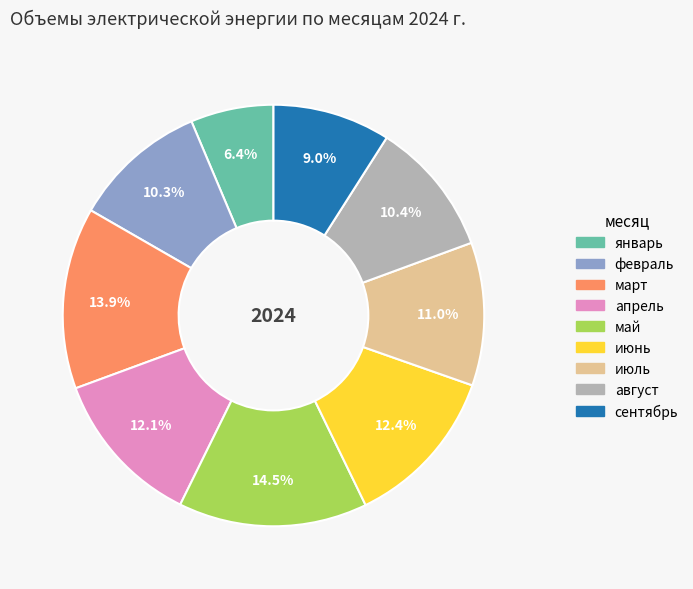

Does март account for over 50% of the chart?

No